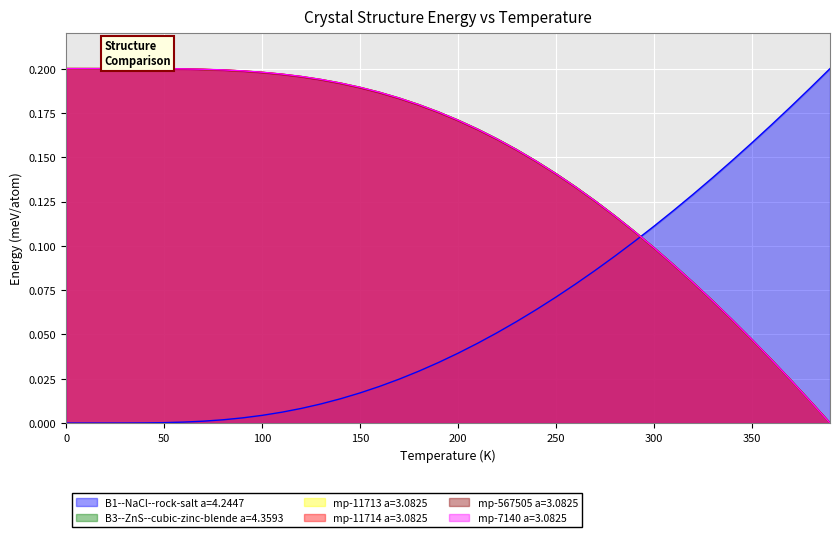

Which series changed the most between 40 and 310?

B1--NaCl--rock-salt a=4.2447